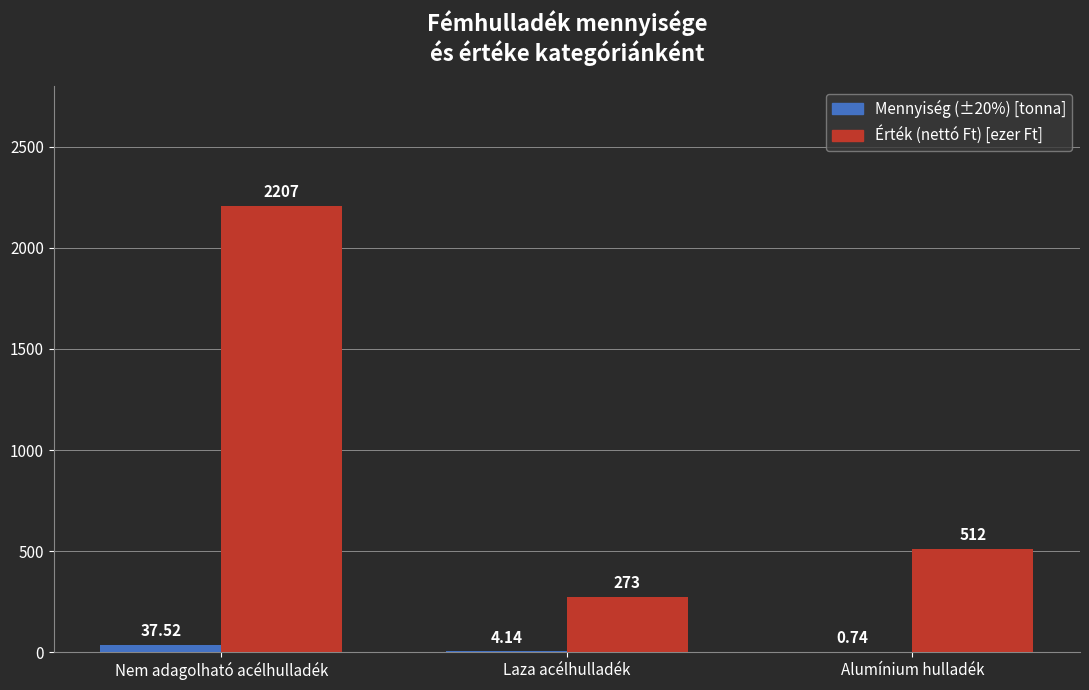

Which label corresponds to the largest value in the chart?

Nem adagolható acélhulladék